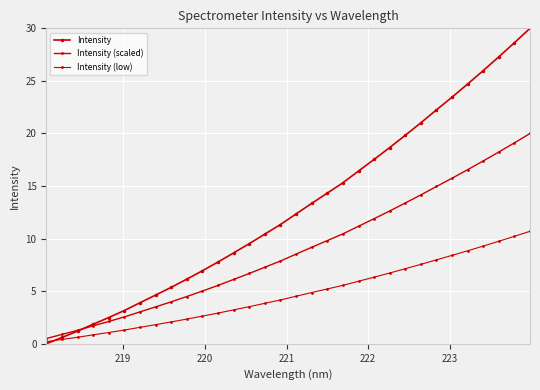

How many values in the Intensity series exceed 12?

16